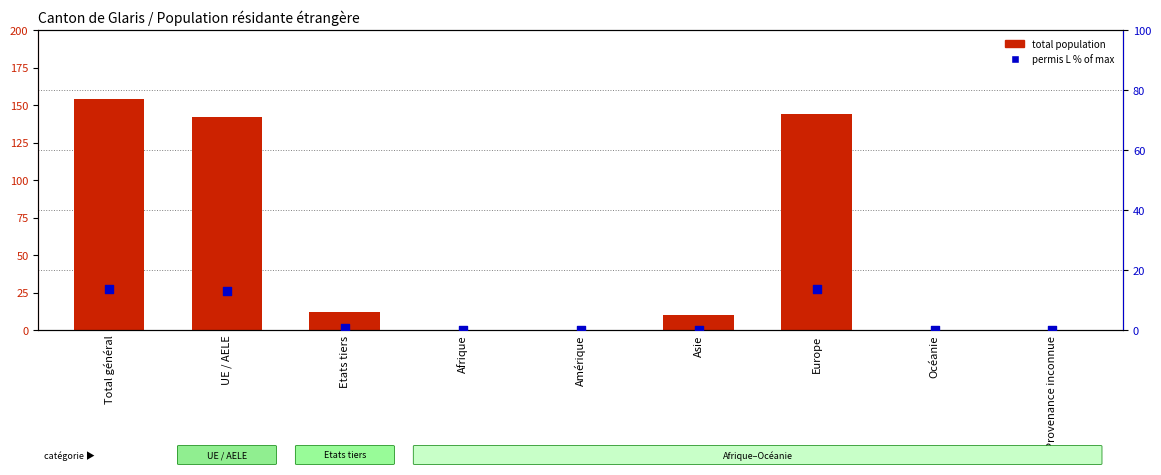

What is the total value across all series at UE / AELE?

155.0